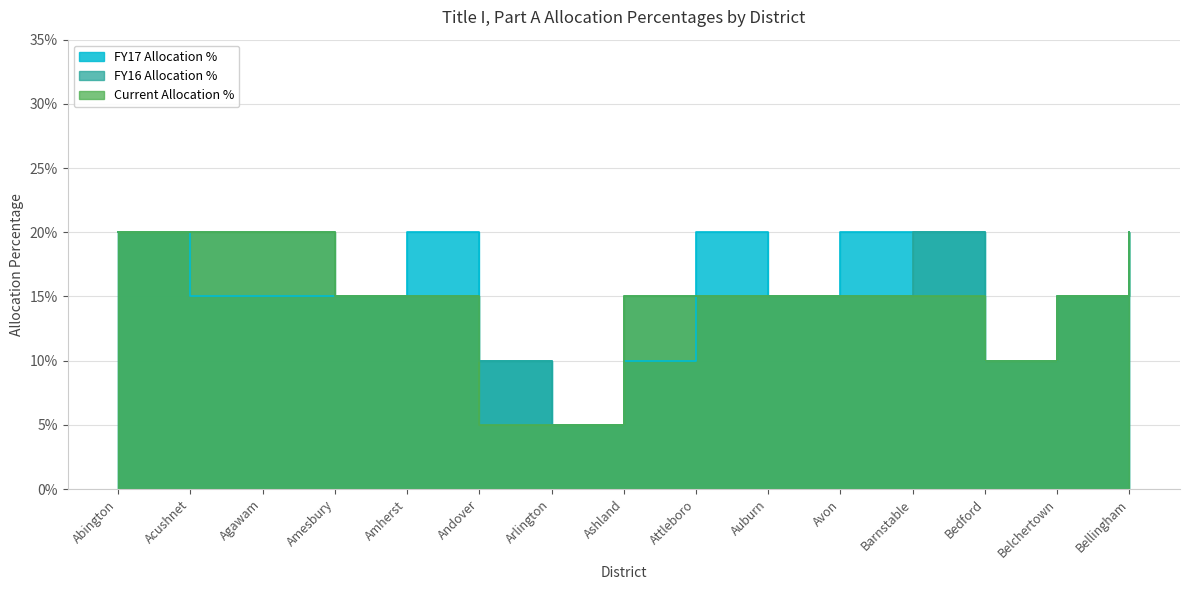

The FY17 Allocation % series shows 0.1 at Bedford. True or false?

True